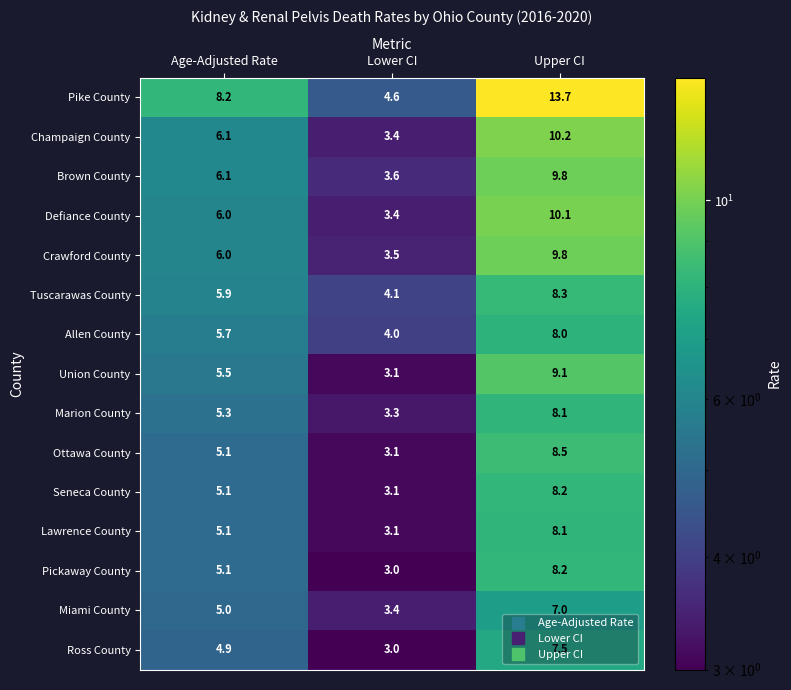

At which label is Pickaway County closest to 5?

Age-Adjusted Rate